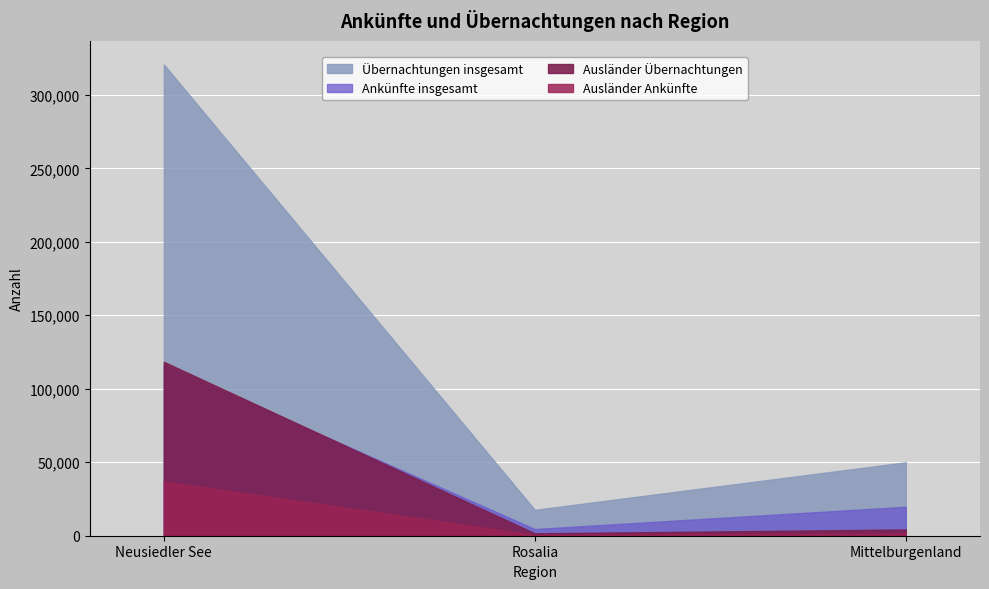

What is the difference between the Inländer Übernachtungen 2024 values at Neusiedler See and Rosalia?

186349